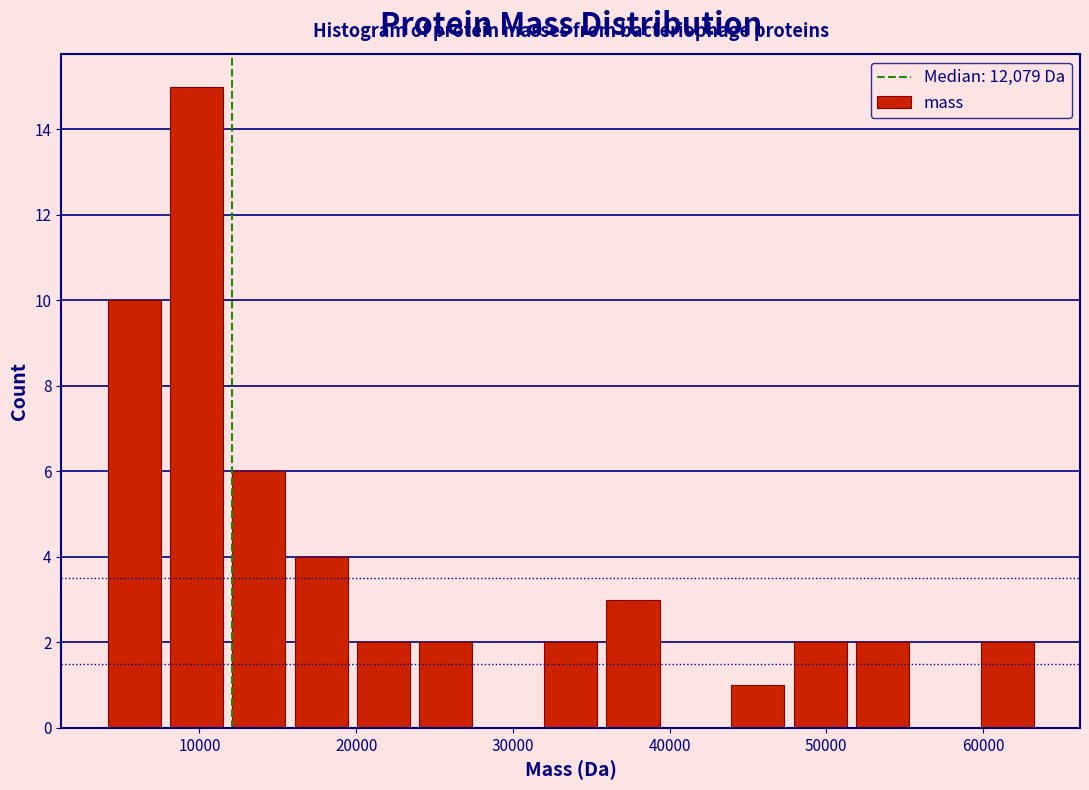

Read against the x-axis, roughly where is the centre of the tallest bar?

10000